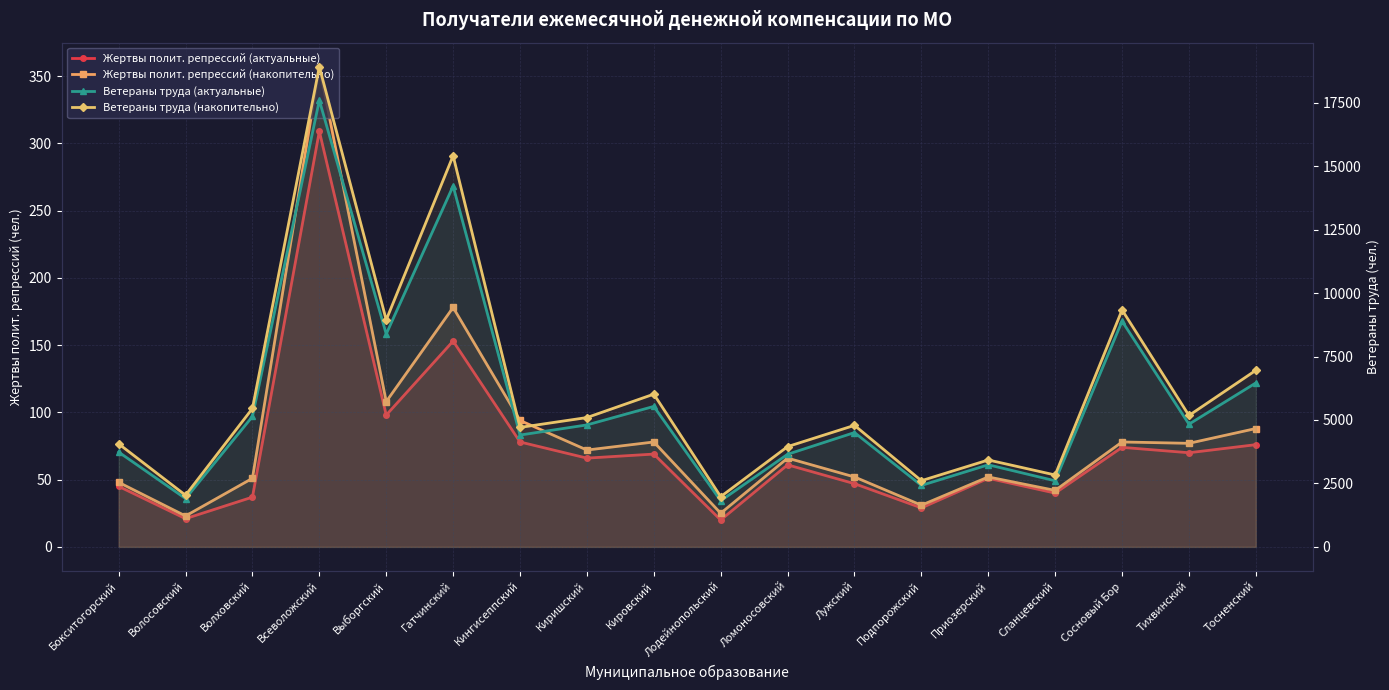

What is the sum of all Жертвы полит. репрессий (накопительно) values?

1520